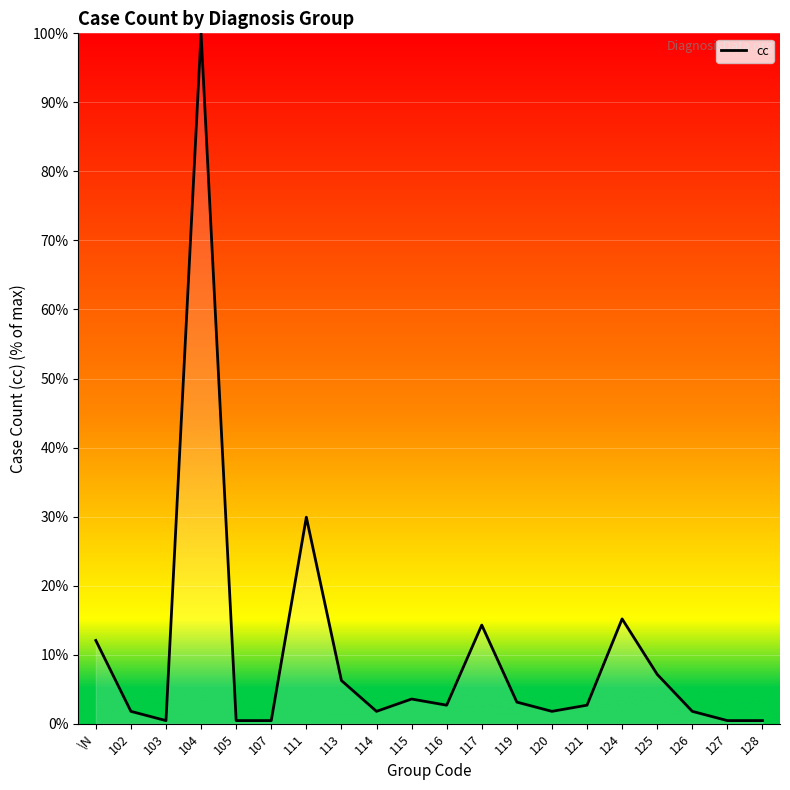

Which has a higher value, 127 or \N?

\N